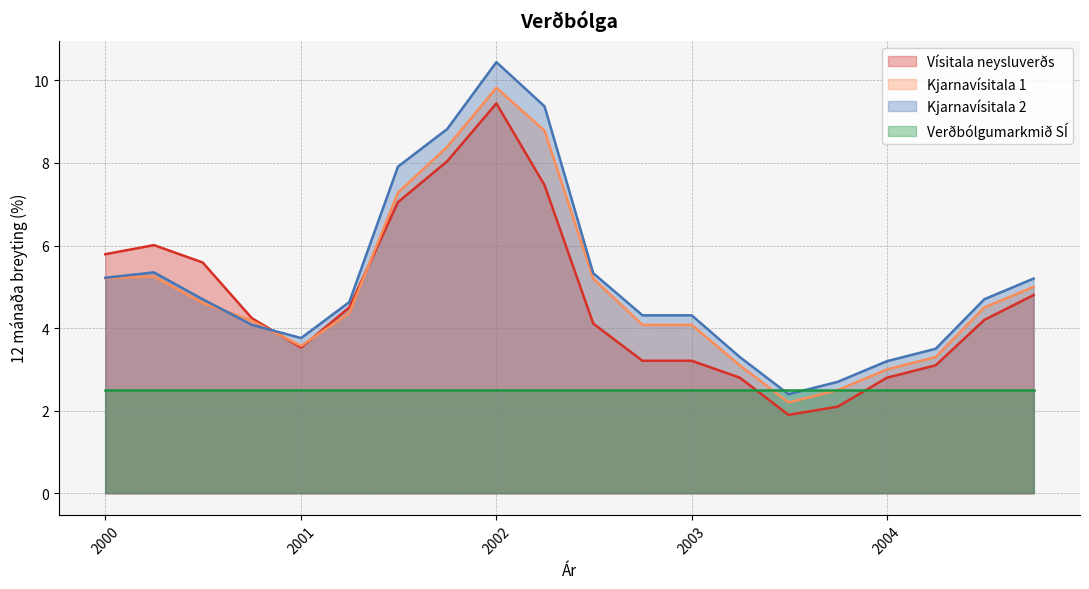

What is the difference between the Kjarnavísitala 2 values at 2003-07-01 and 2001-04-01?

2.2